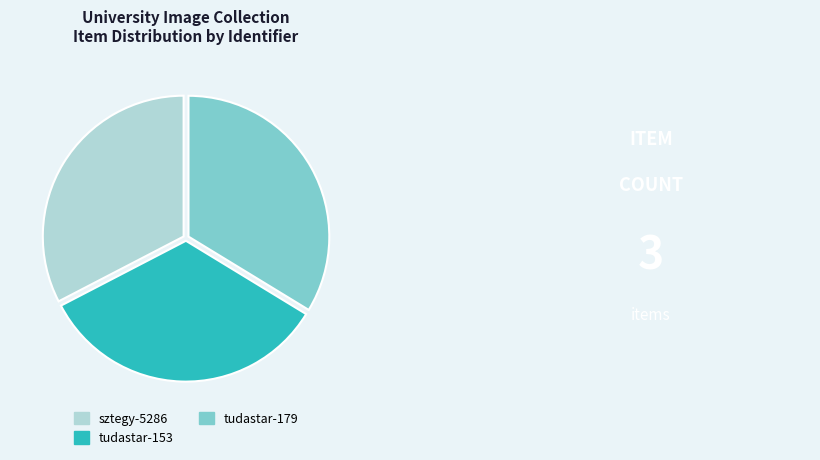

Does any single category account for the majority?

No